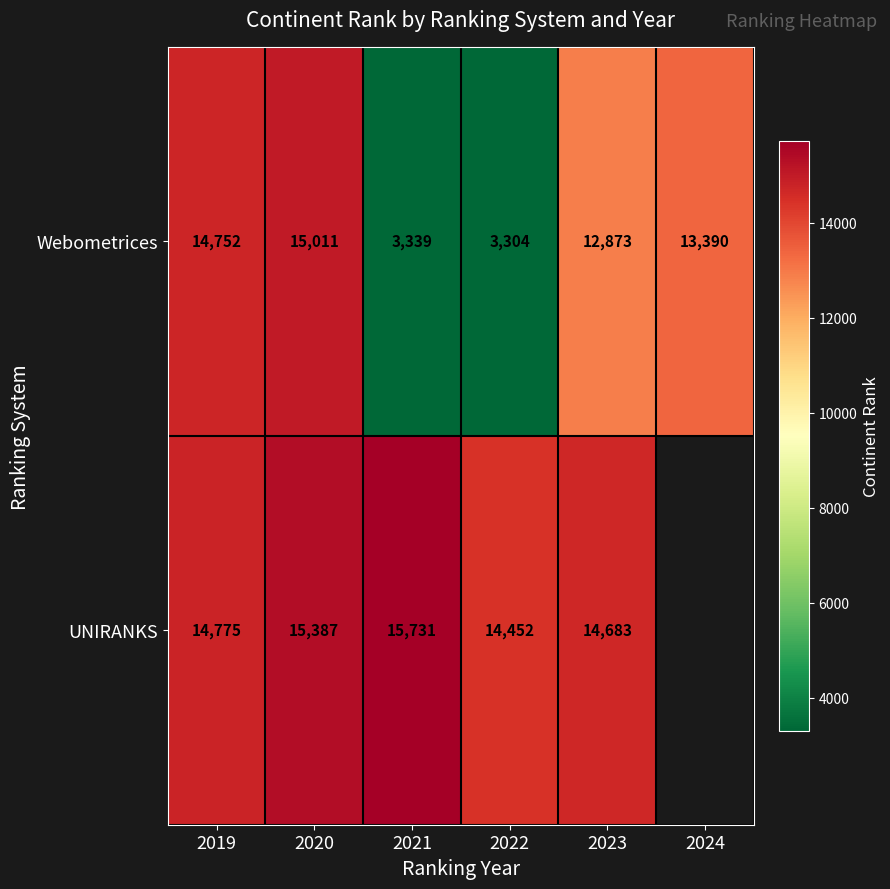

What is the difference between the second highest and second lowest values in the Webometrices series?

11413